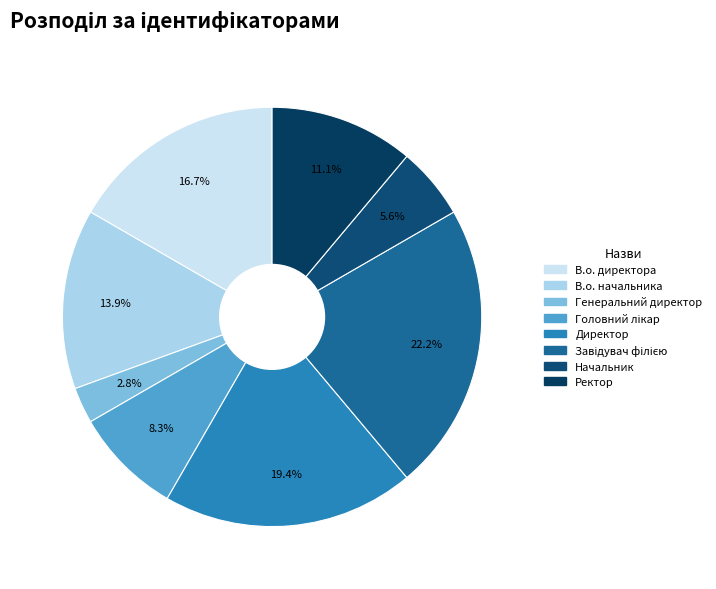

What is the change in value from В.о. начальника to Начальник?

-3